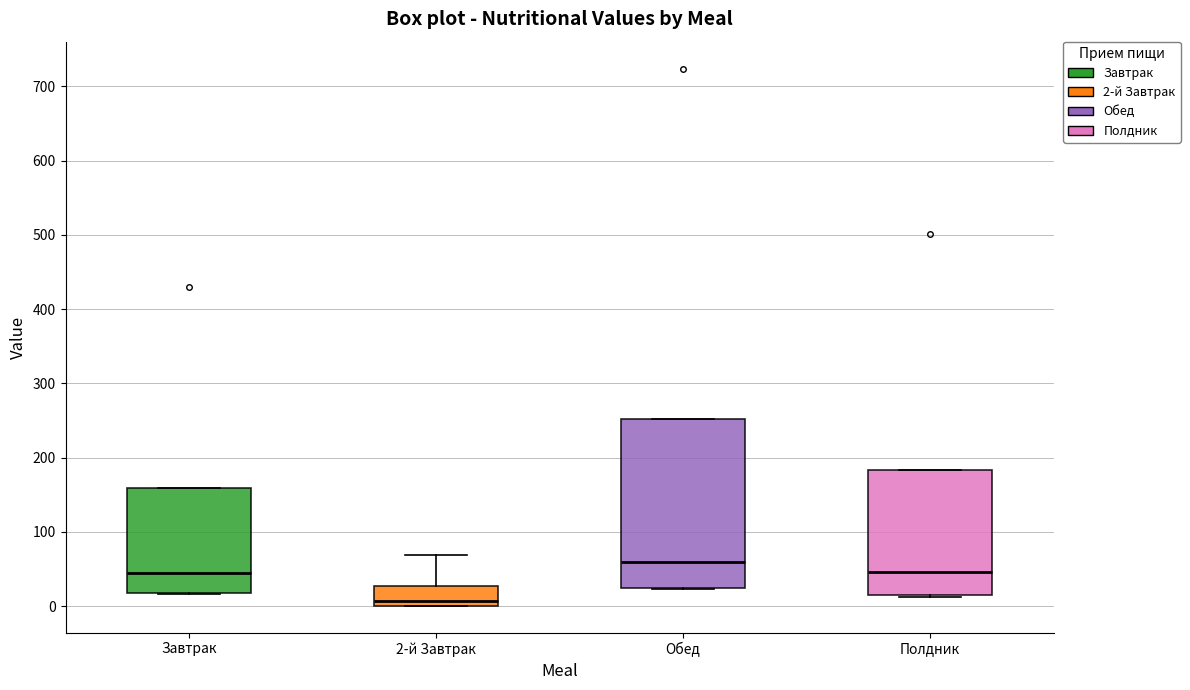

Reading left to right, transcribe this box plot: for each box, give where its median line is, the range the box spans, and where its two whiskers end, as read against the y-axis. The values are not printed on the chart, so give them approximately, as read against the axis.

Завтрак: median 40, box 20 to 160, whiskers 20 to 160
2-й Завтрак: median 10, box 0 to 30, whiskers 0 to 70
Обед: median 60, box 20 to 250, whiskers 20 to 250
Полдник: median 50, box 10 to 180, whiskers 10 to 180